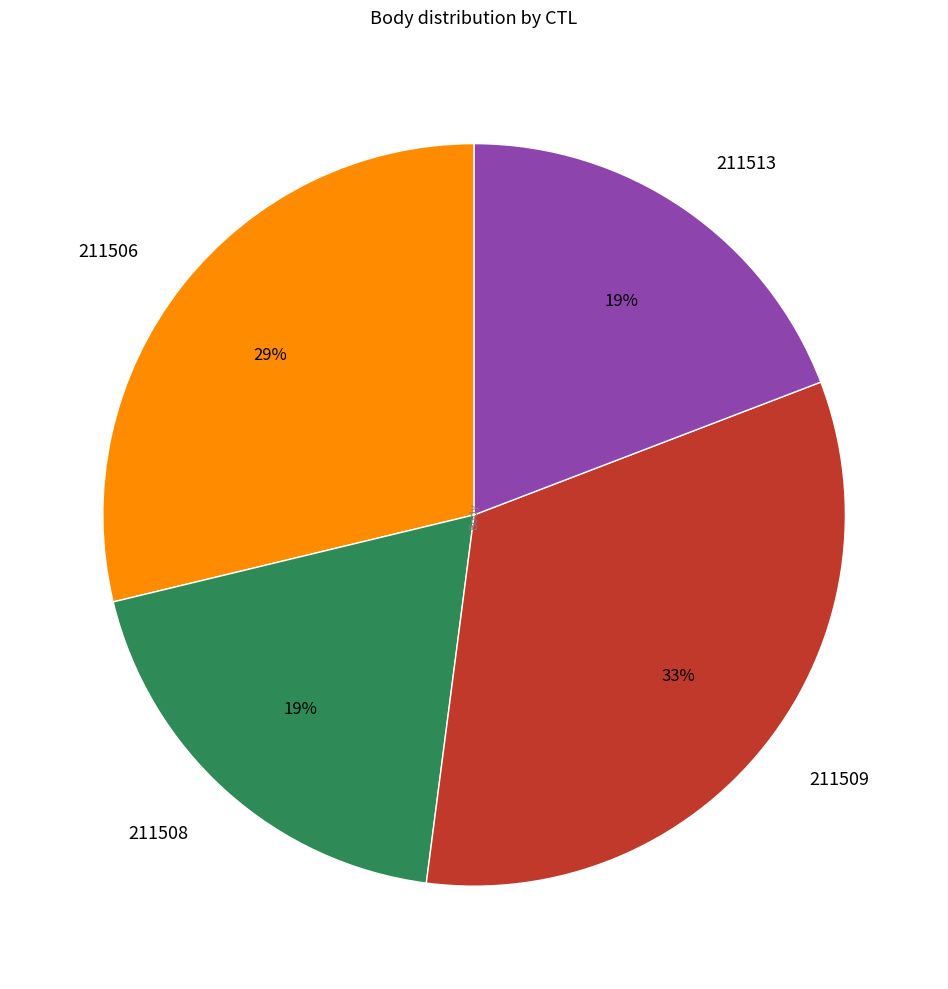

Does any single category account for the majority?

No